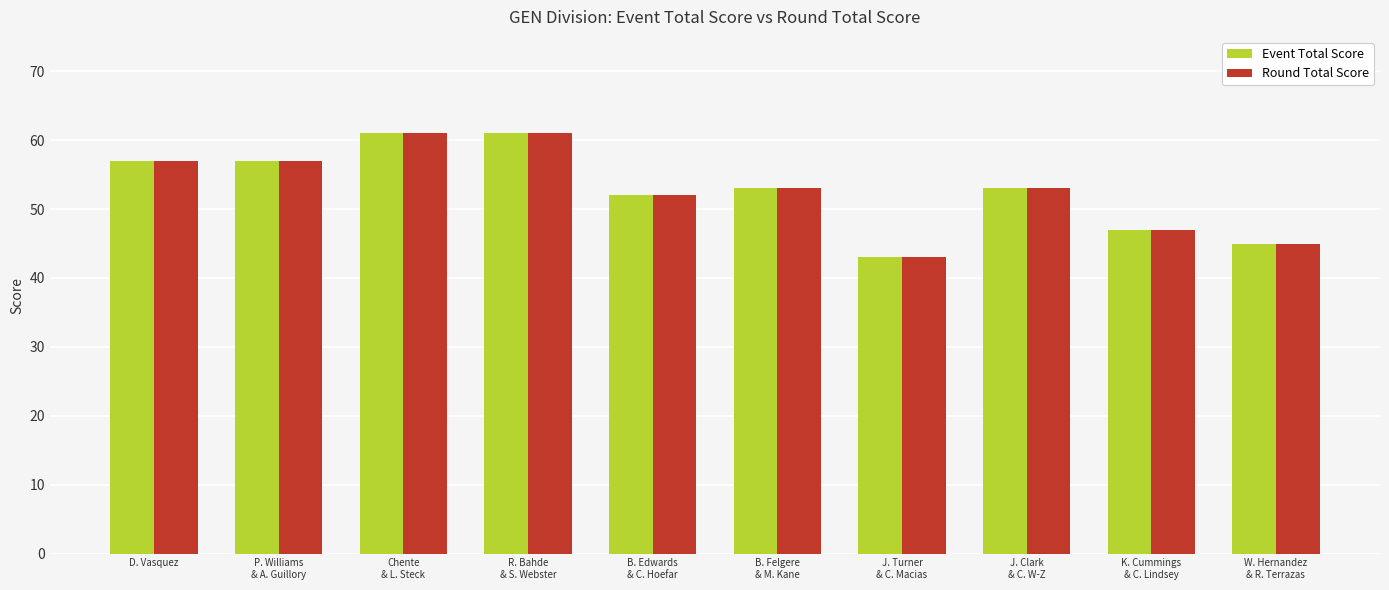

What is the approximate value of Event Total Score at J. Clark
& C. W-Z, to the nearest 10?

50